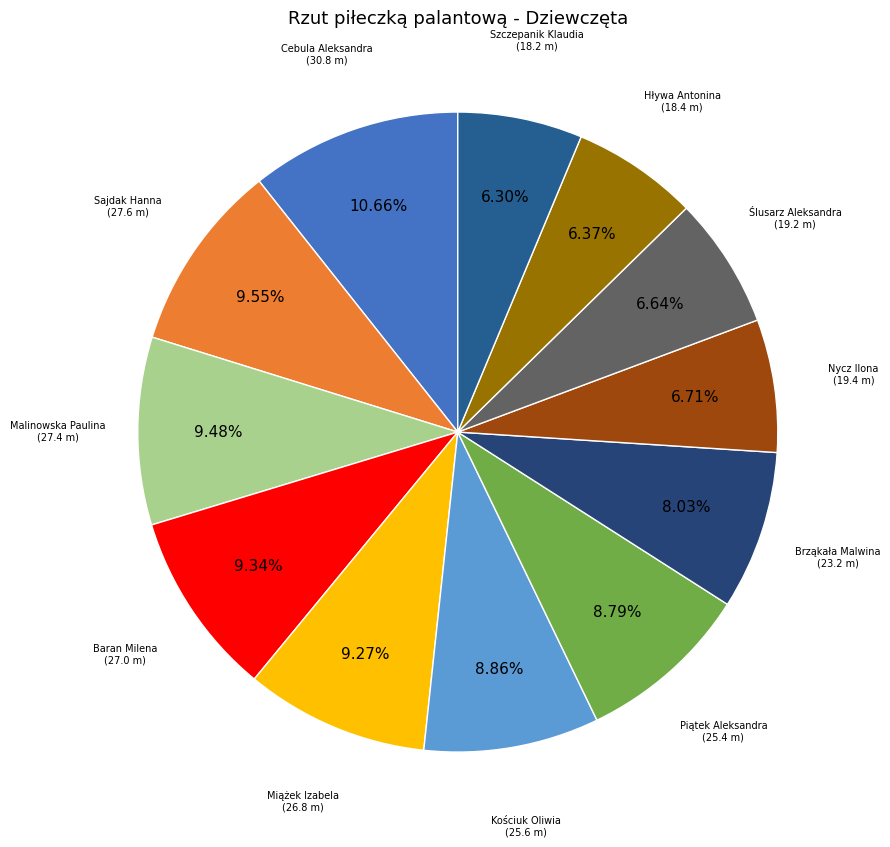

How many segments does this pie chart have?

12